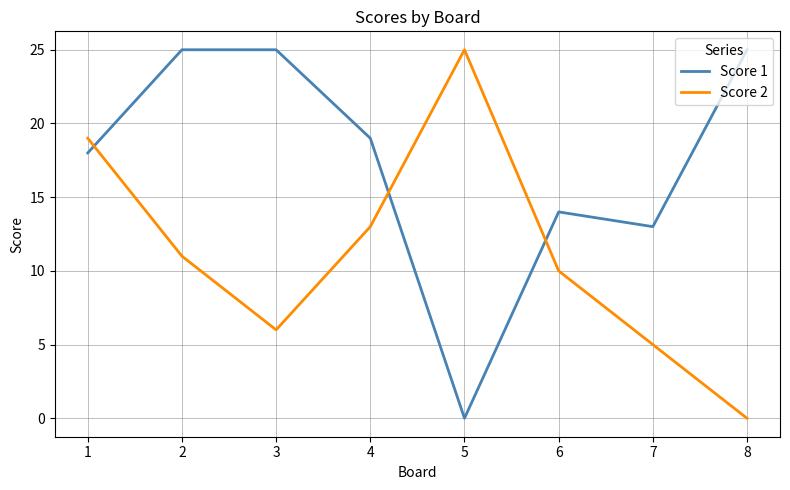

What is the difference between the maximum and minimum values in the Score 2 series?

25